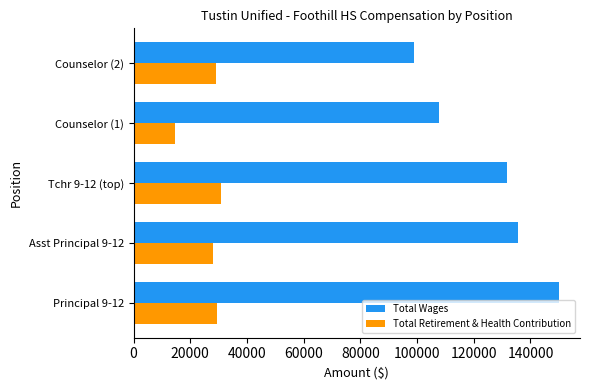

Which series has the largest total across all categories?

Total Wages